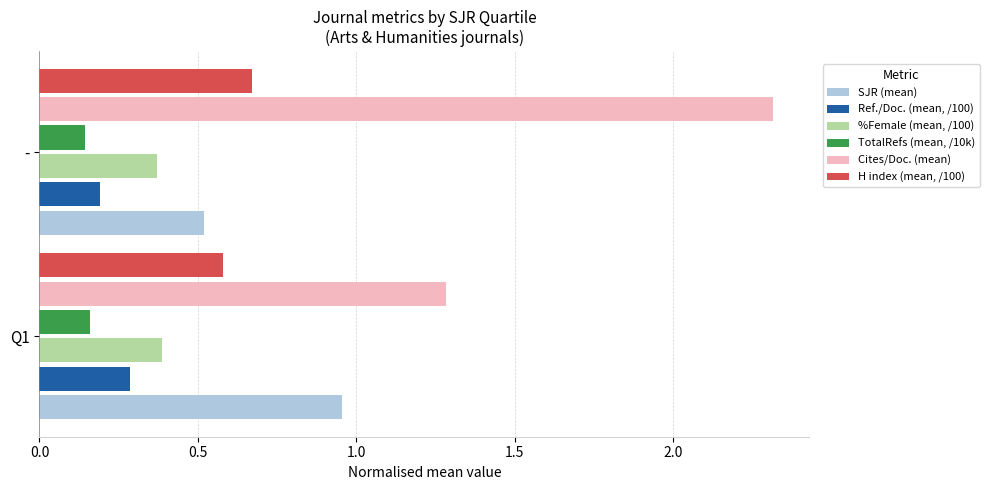

What are all the series names shown in the legend?

SJR (mean), Ref./Doc. (mean, /100), %Female (mean, /100), TotalRefs (mean, /10k), Cites/Doc. (mean), H index (mean, /100)